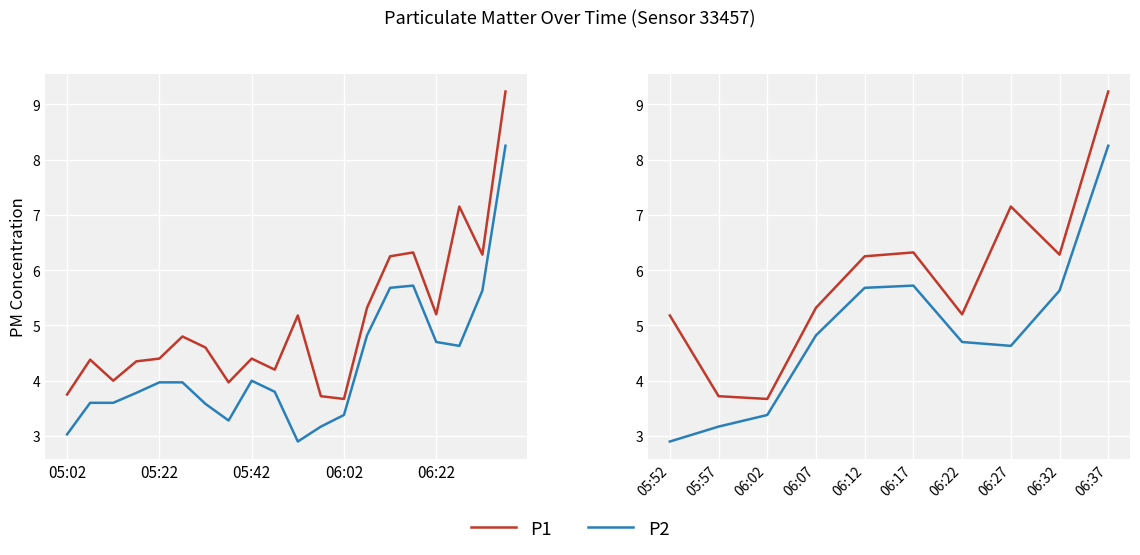

List the series in order of their overall mean, highest first.

P1, P2